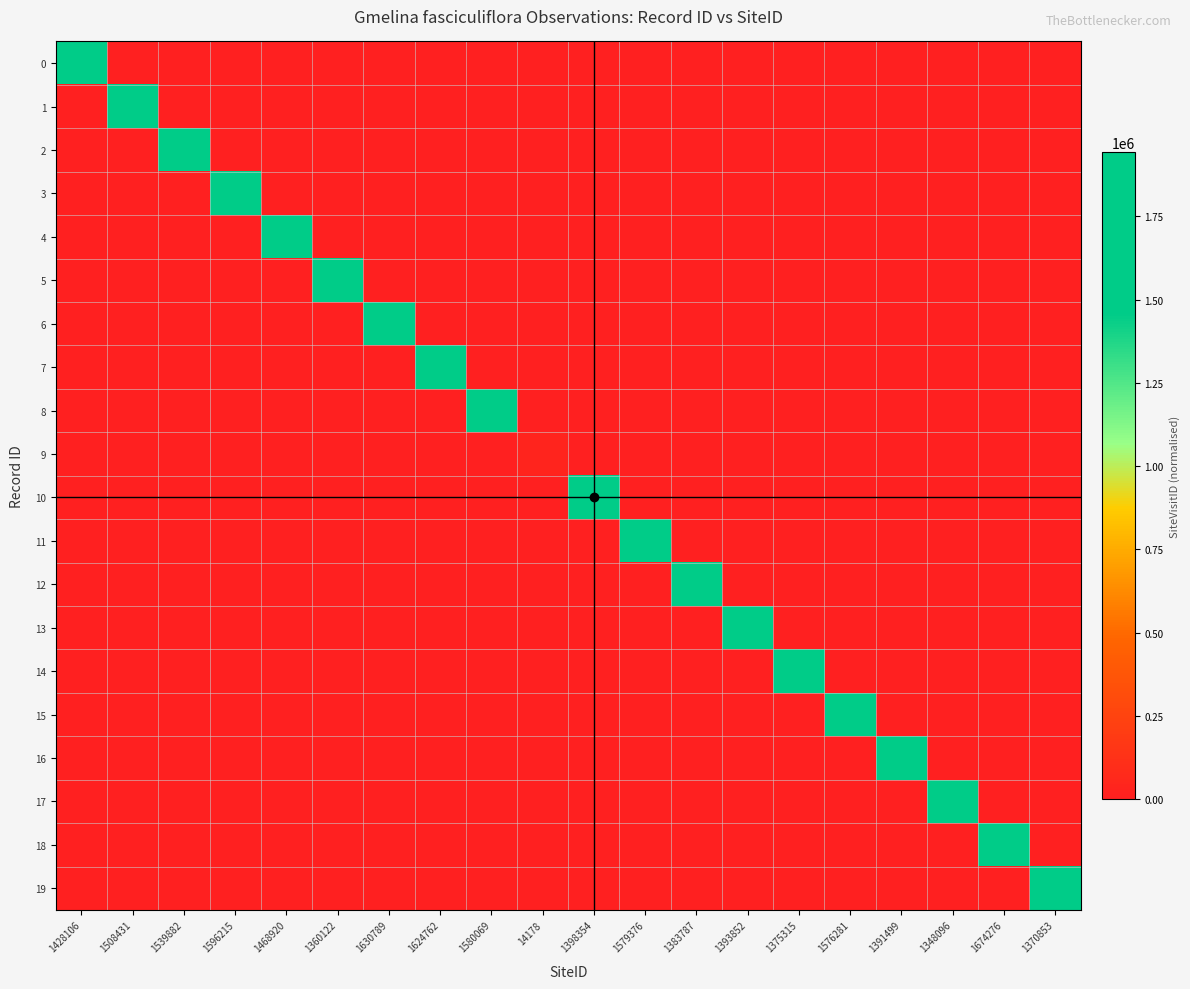

How many data points does each series have?

20